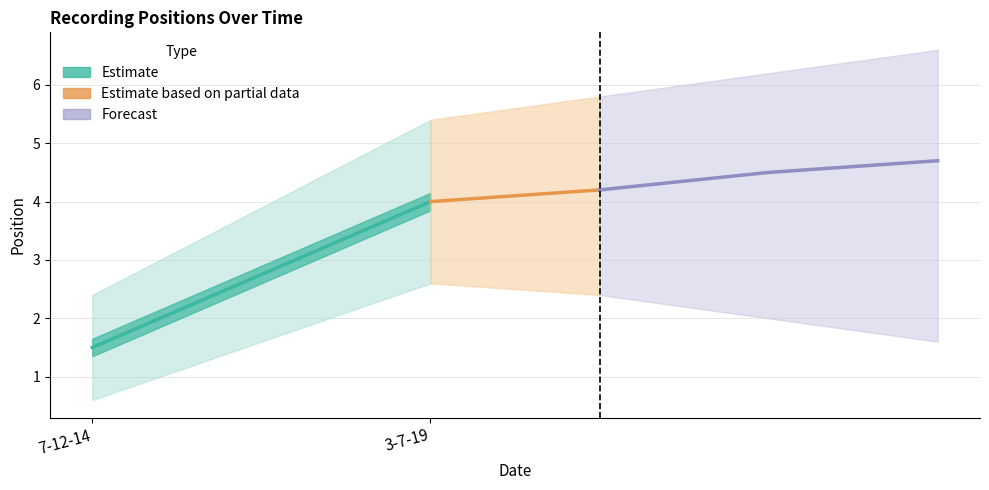

At which label does the data first exceed 3?

3-7-19